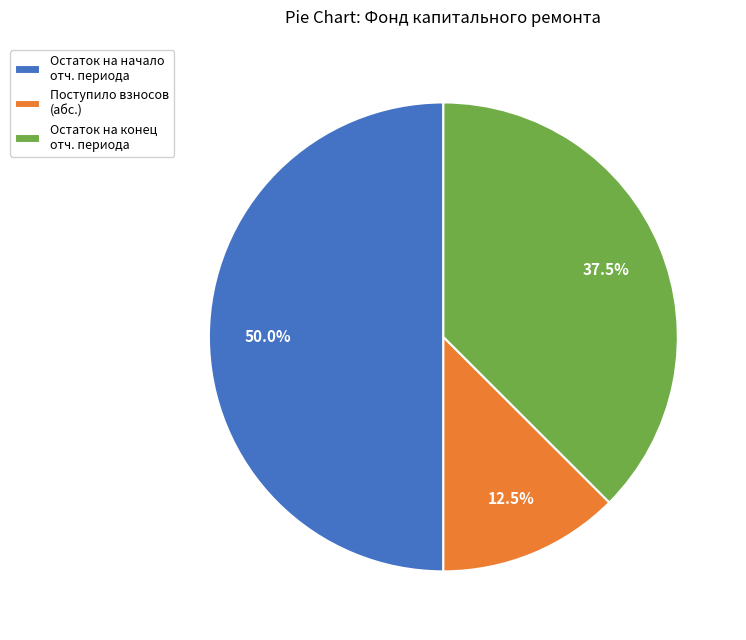

What is the ratio of the value at Остаток на начало отч. периода to the value at Остаток на конец отч. периода?

1.3